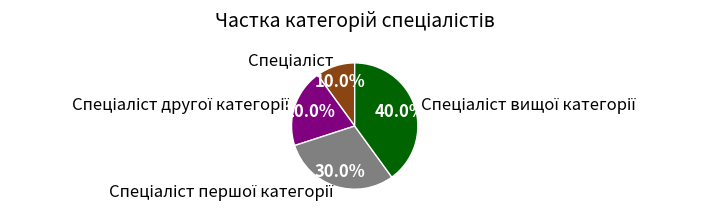

Is there any slice that represents more than half of the pie?

No